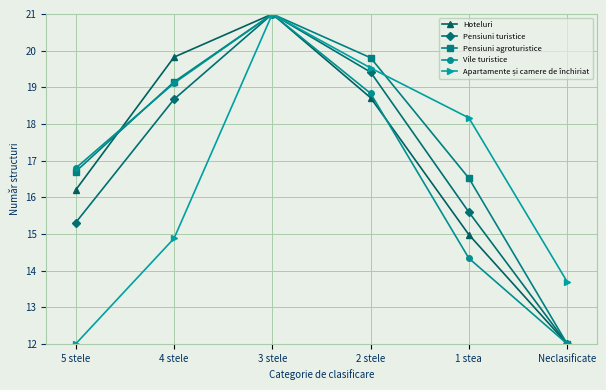

How many data points in Vile turistice are above 18?

3